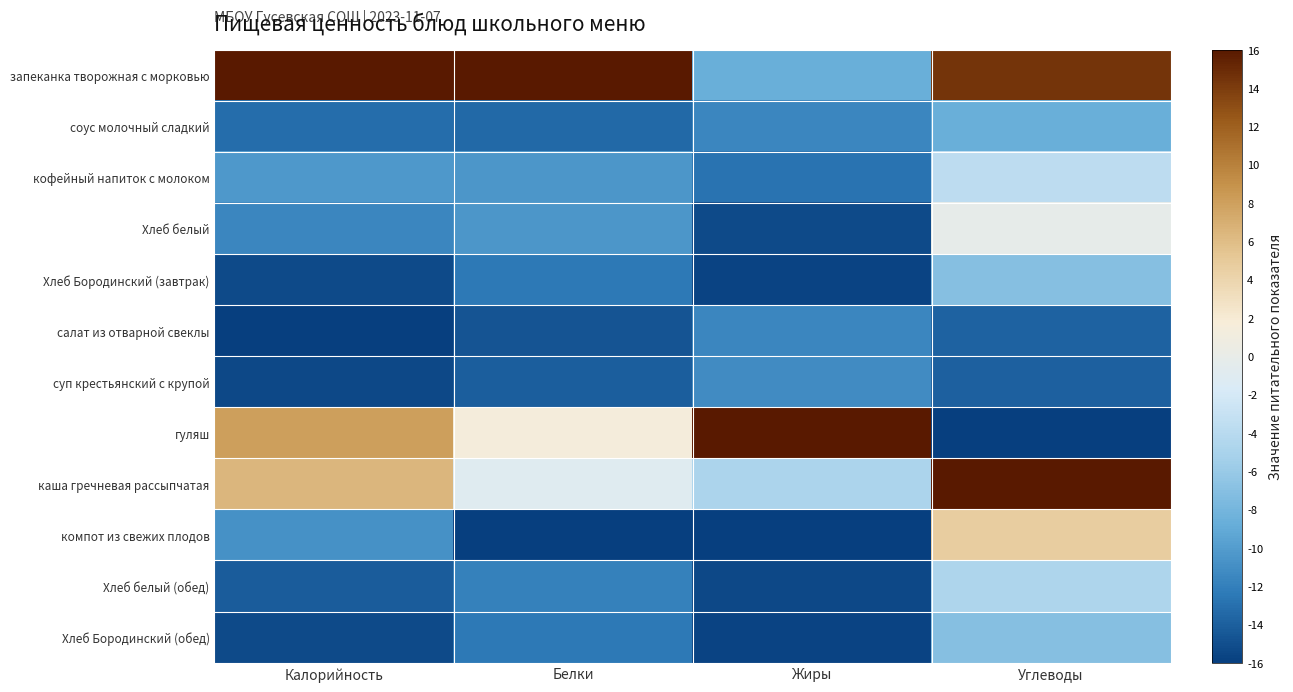

What is the smallest value displayed?

-16.0